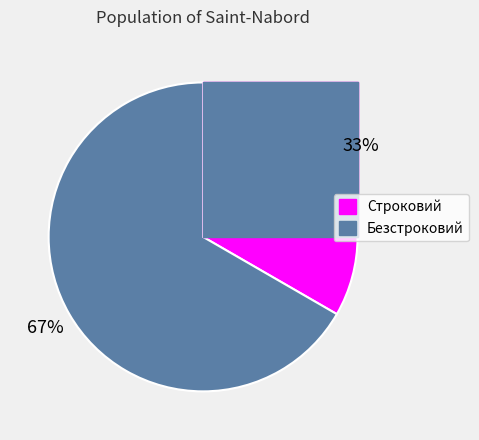

Rank the categories by value from lowest to highest.

Строковий, Безстроковий